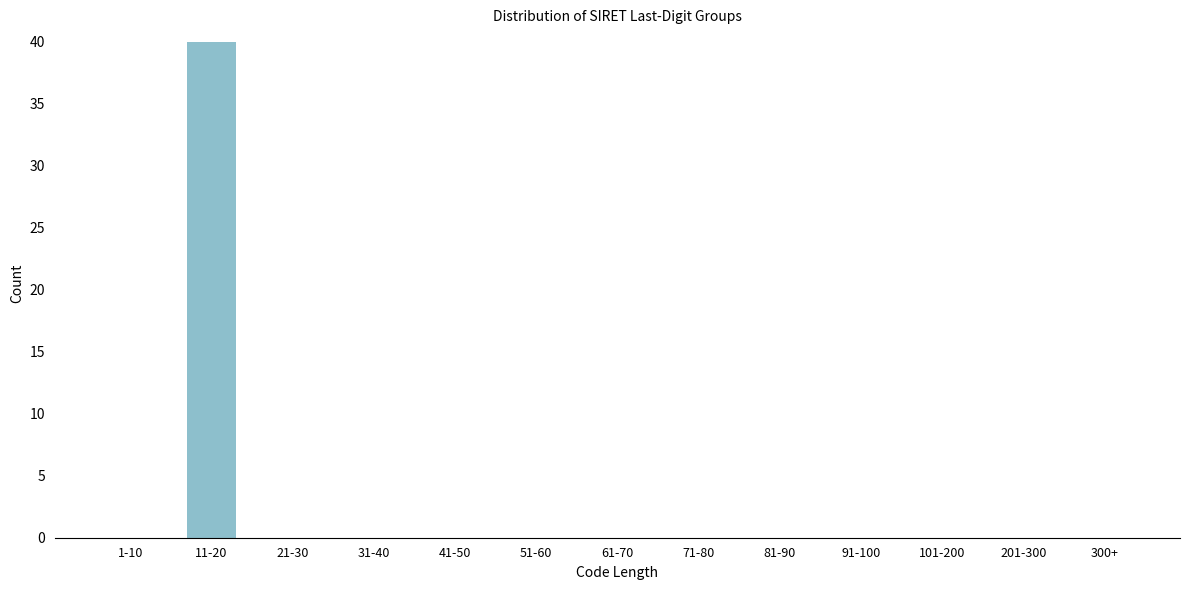

Reading right to left, transcribe all the data shown in this chart.

300+=0	201-300=0	101-200=0	91-100=0	81-90=0	71-80=0	61-70=0	51-60=0	41-50=0	31-40=0	21-30=0	11-20=40	1-10=0